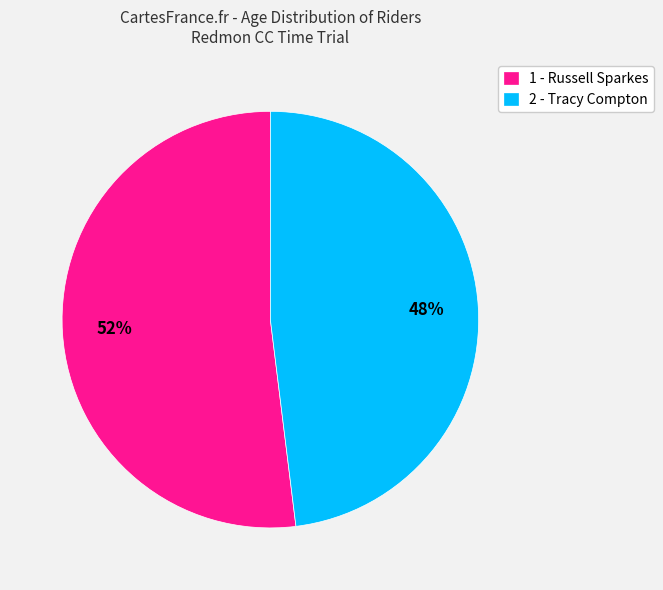

To the nearest percent, what percentage of the pie is 2 - Tracy Compton?

48%